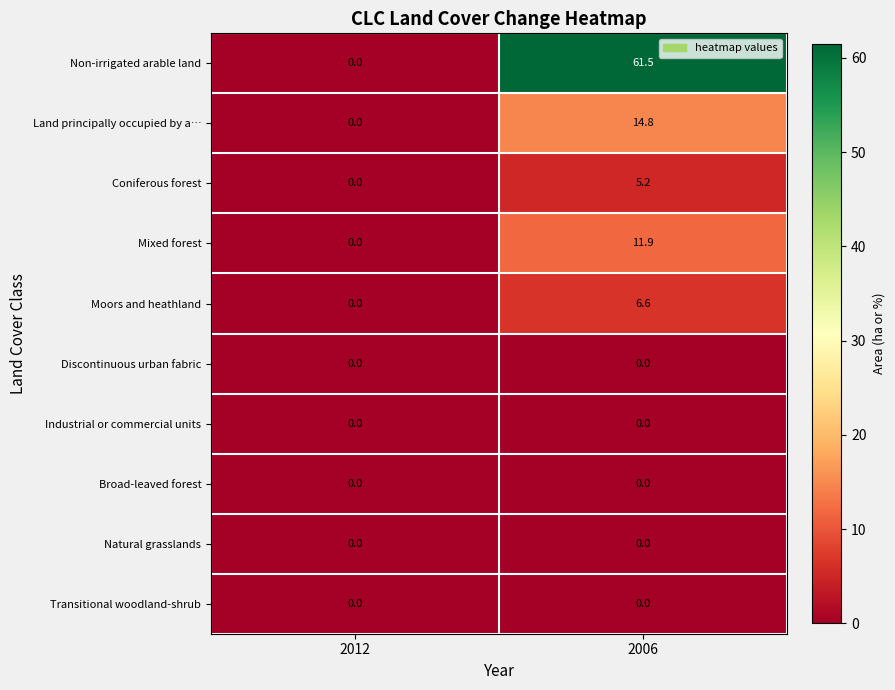

Reading left to right, what are all the values shown in this chart?

Non-irrigated arable land: 2012=0.0	2006=61.5
Land principally occupied by a…: 2012=0.0	2006=14.8
Coniferous forest: 2012=0.0	2006=5.2
Mixed forest: 2012=0.0	2006=11.9
Moors and heathland: 2012=0.0	2006=6.6
Discontinuous urban fabric: 2012=0.0	2006=0.0
Industrial or commercial units: 2012=0.0	2006=0.0
Broad-leaved forest: 2012=0.0	2006=0.0
Natural grasslands: 2012=0.0	2006=0.0
Transitional woodland-shrub: 2012=0.0	2006=0.0